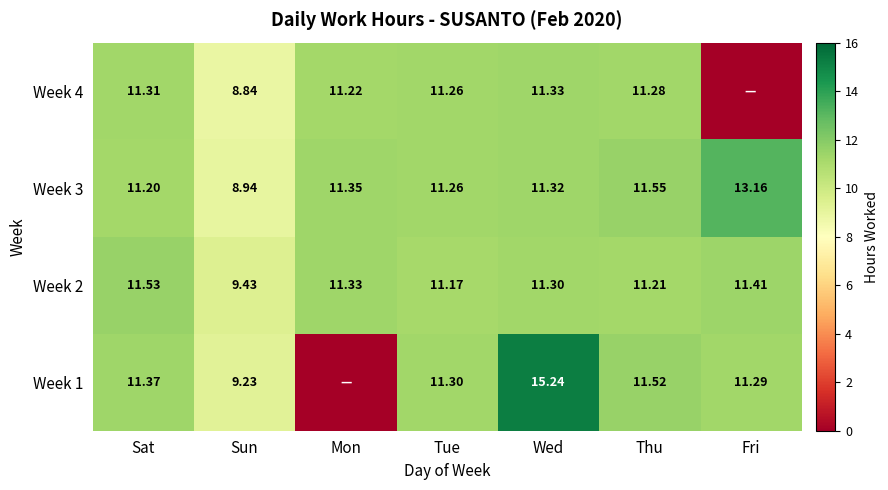

Is the value of Week 1 at Sat greater than the value of Week 3 at Fri?

No